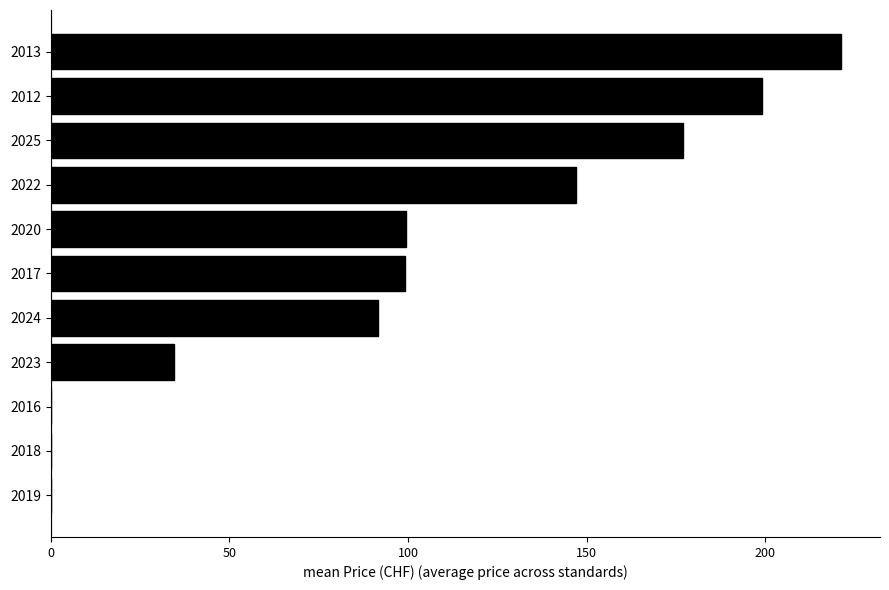

Which has a higher value, 2025 or 2019?

2025